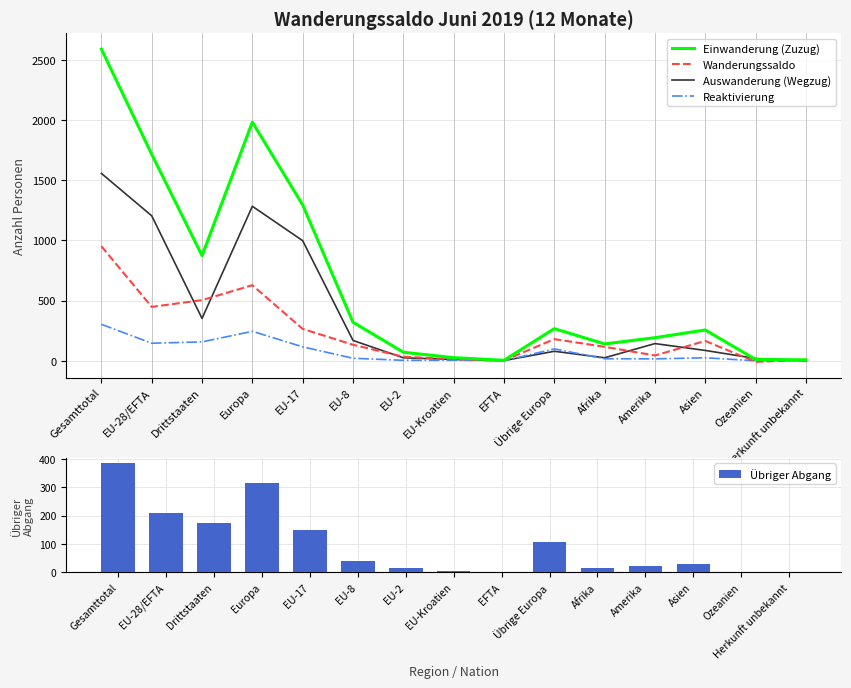

Which category has the highest value in the Auswanderung (Wegzug) series?

Gesamttotal